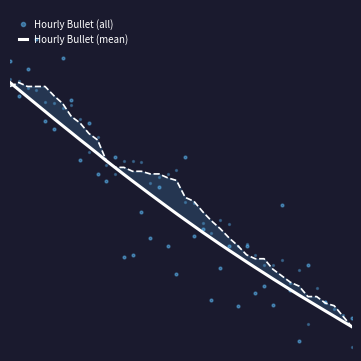

At how many categories does at least one series exceed 0?

40